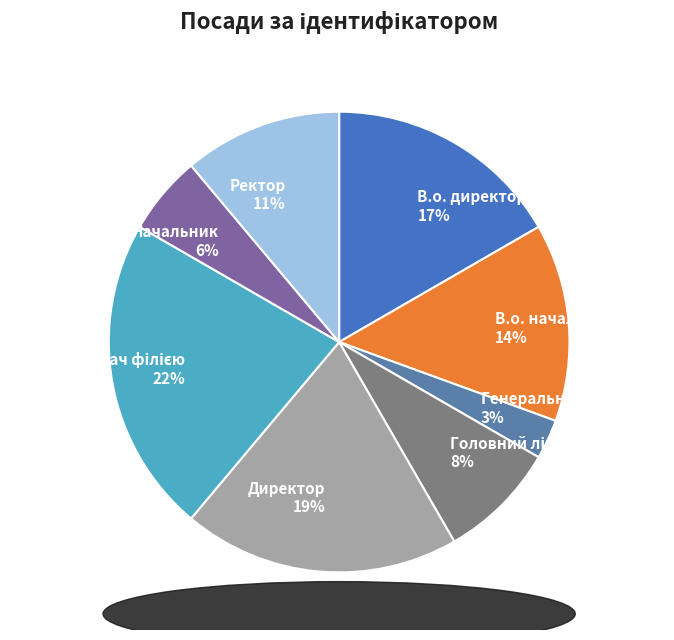

What percentage is the Директор slice, to the nearest percent?

19%